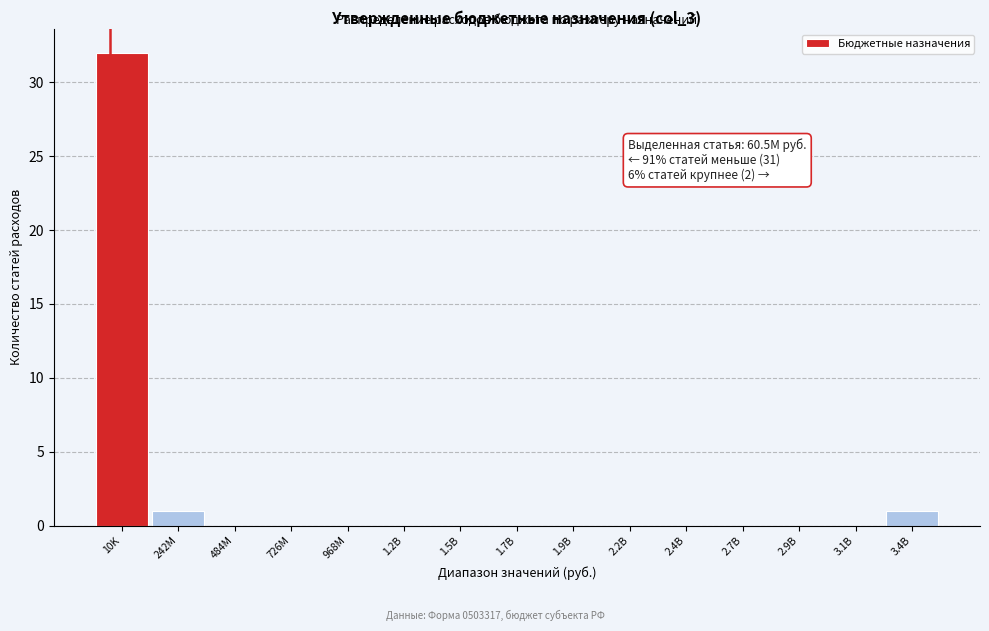

What is the maximum value shown in the chart?

32